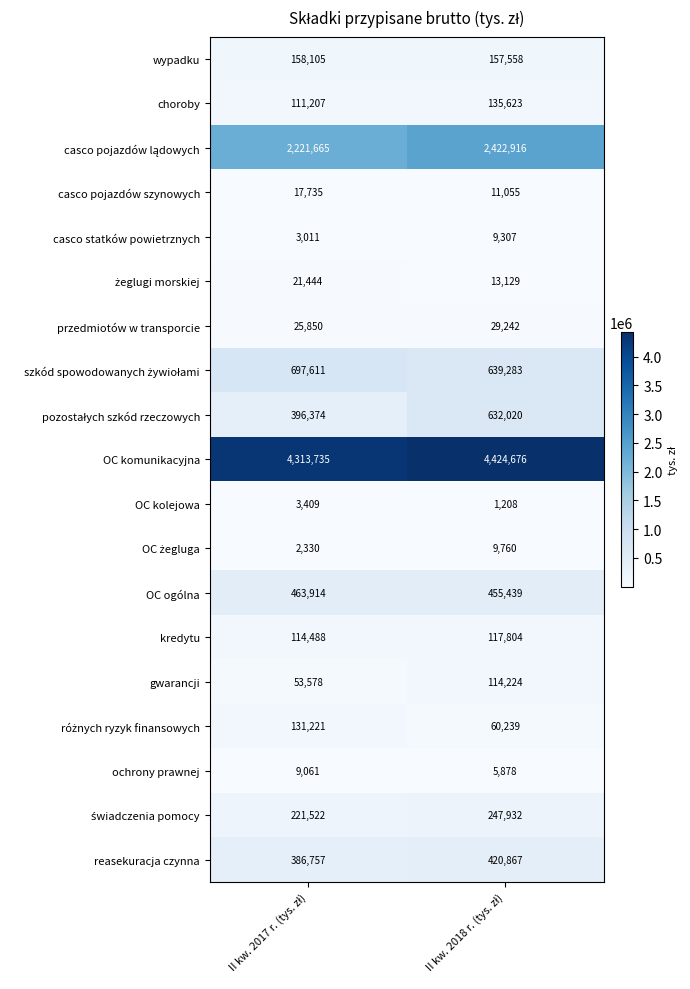

What is the sum of all kredytu values?

232292